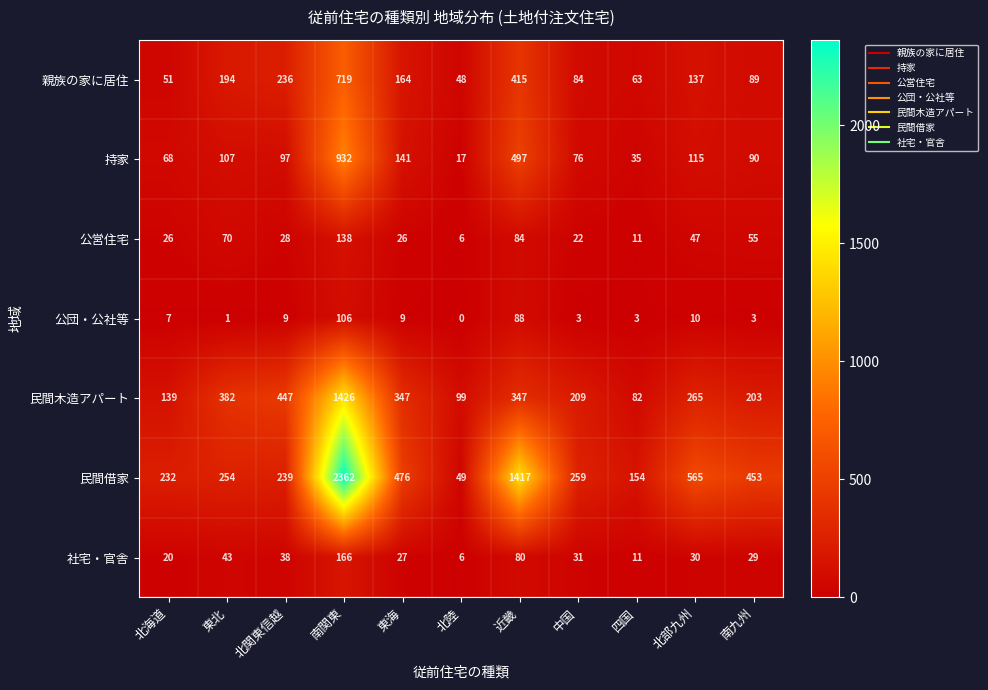

What is the difference between the second highest and minimum values in the 親族の家に居住 series?

367